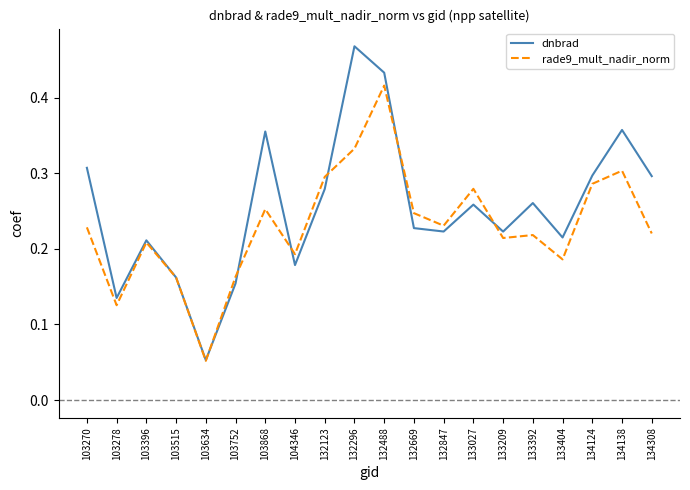

Which series changed the most between 103752 and 132123?

rade9_mult_nadir_norm